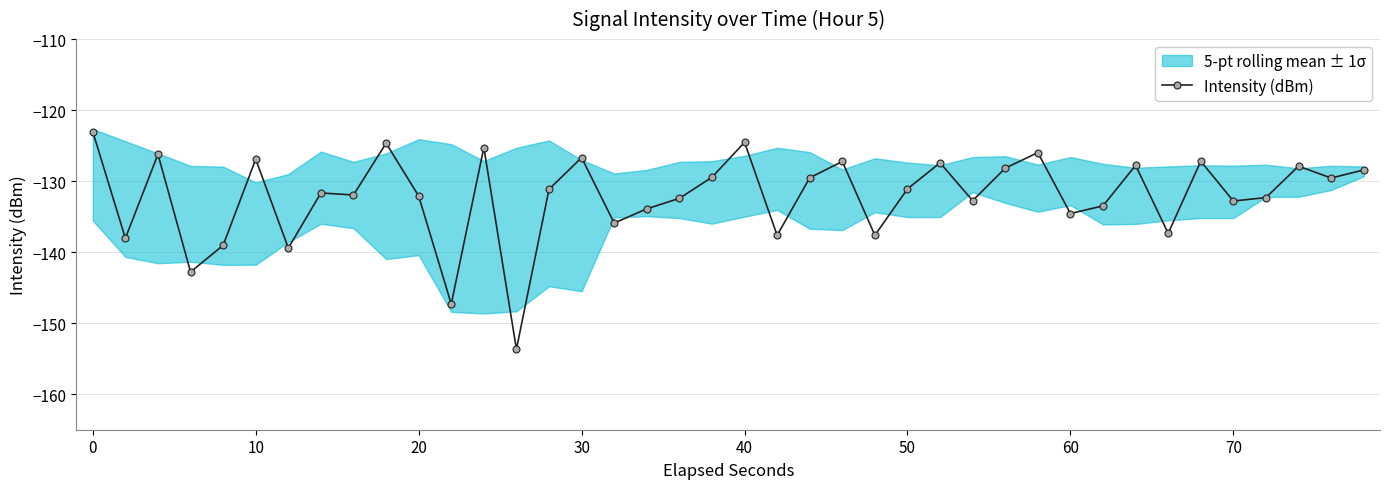

True or false: Intensity (dBm) has more than 0 interior local peaks.

True